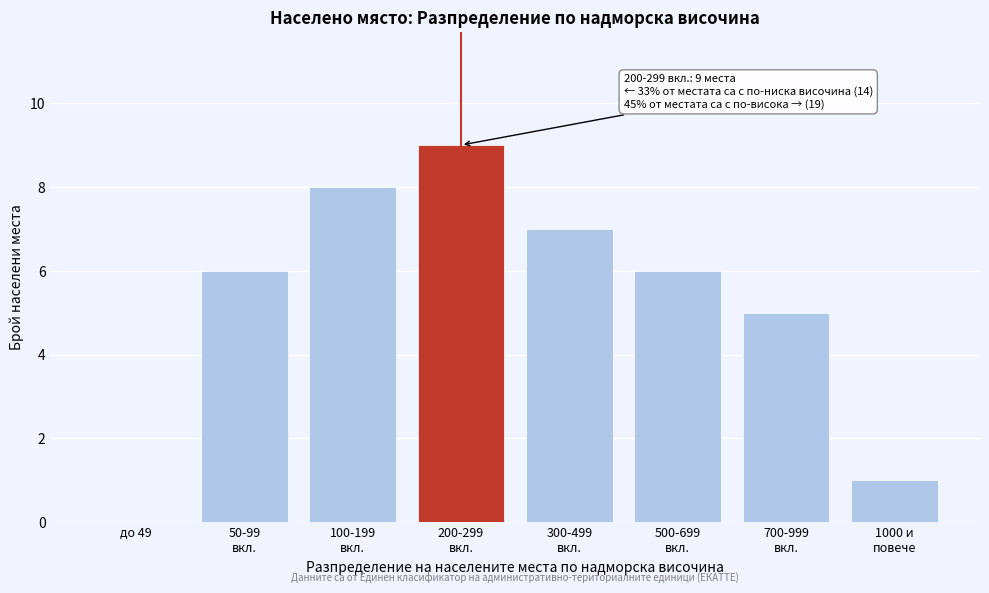

What is the maximum value shown in the chart?

9